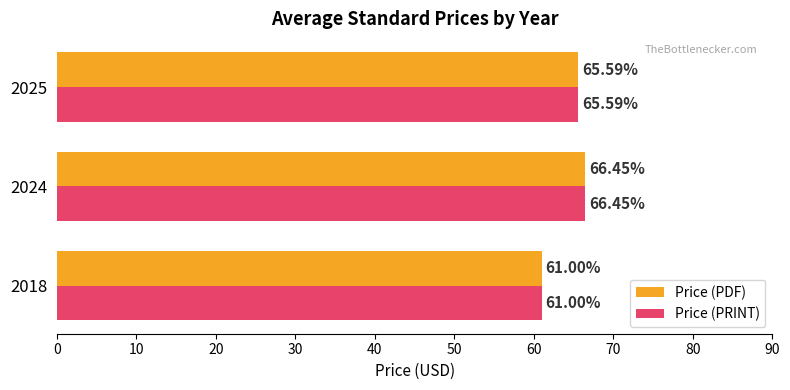

Rank the categories by Price (PDF) value from highest to lowest.

2024, 2025, 2018